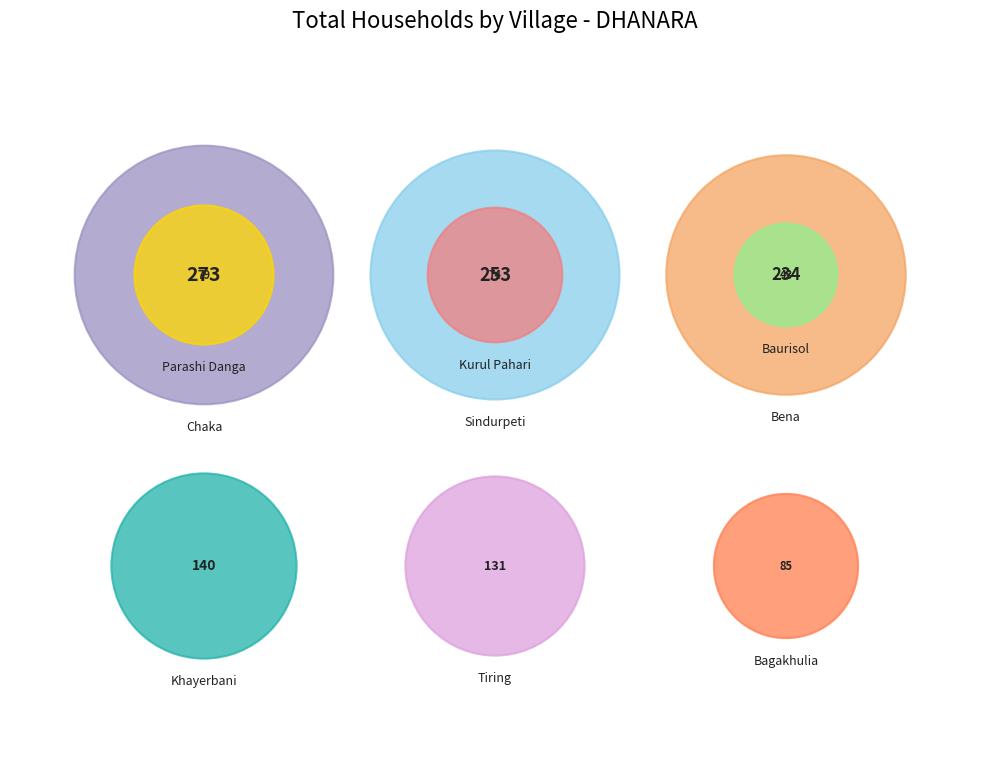

Combined, do Chaka and Parashi Danga account for over 50%?

No